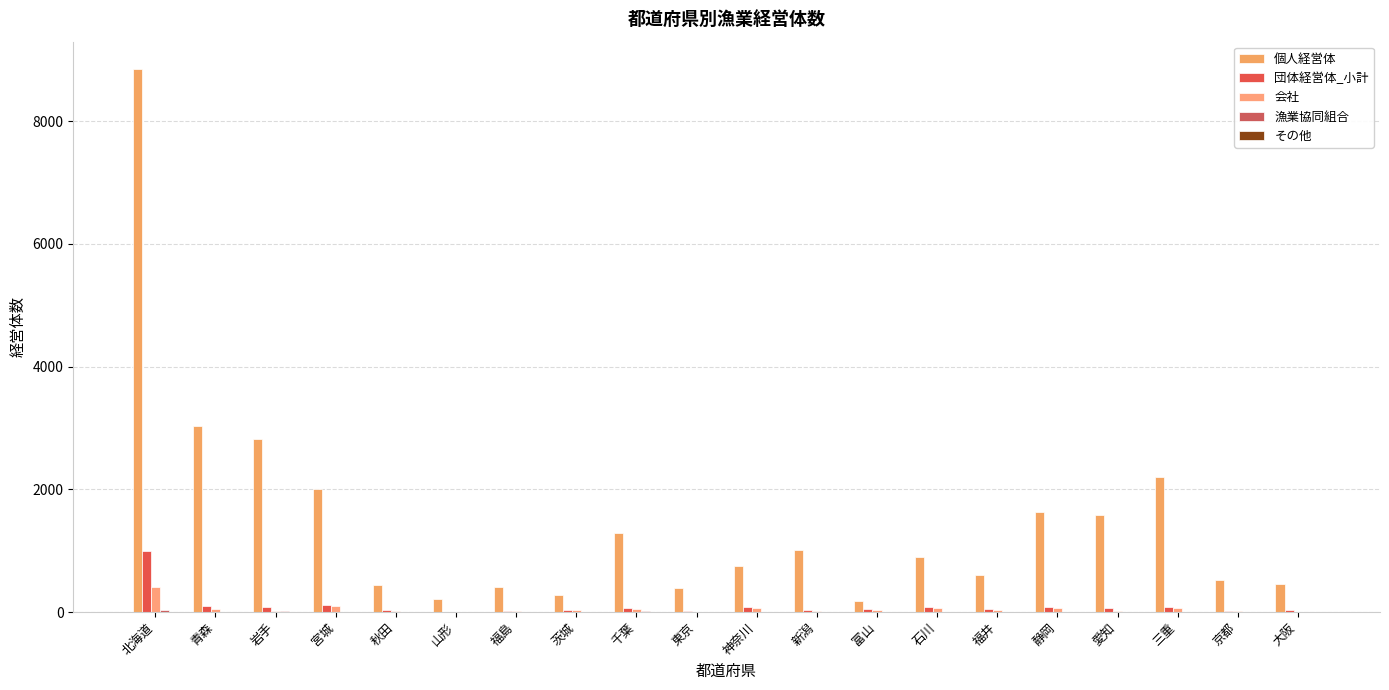

Is the value of 漁業協同組合 at 京都 greater than the value of その他 at 秋田?

No